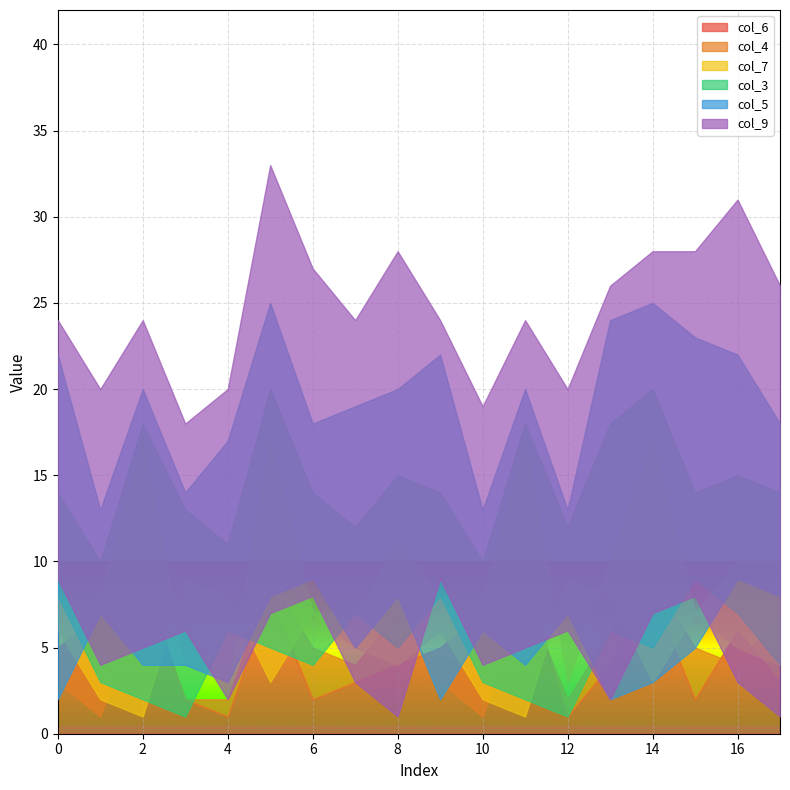

Rank the series at 7 from lowest to highest value.

col_6, col_3, col_4, col_7, col_9, col_5